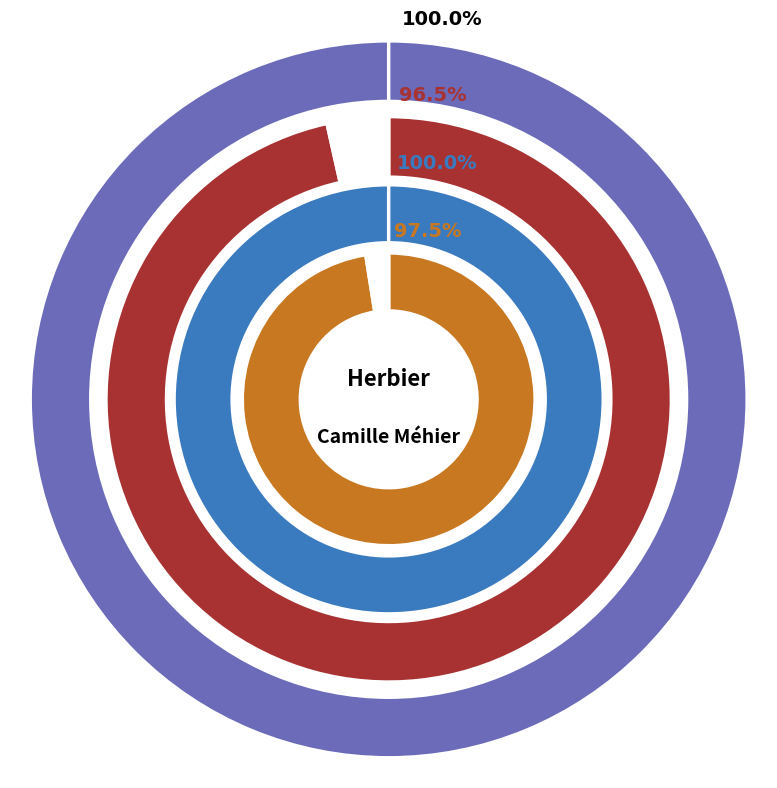

How many segments does this pie chart have?

2